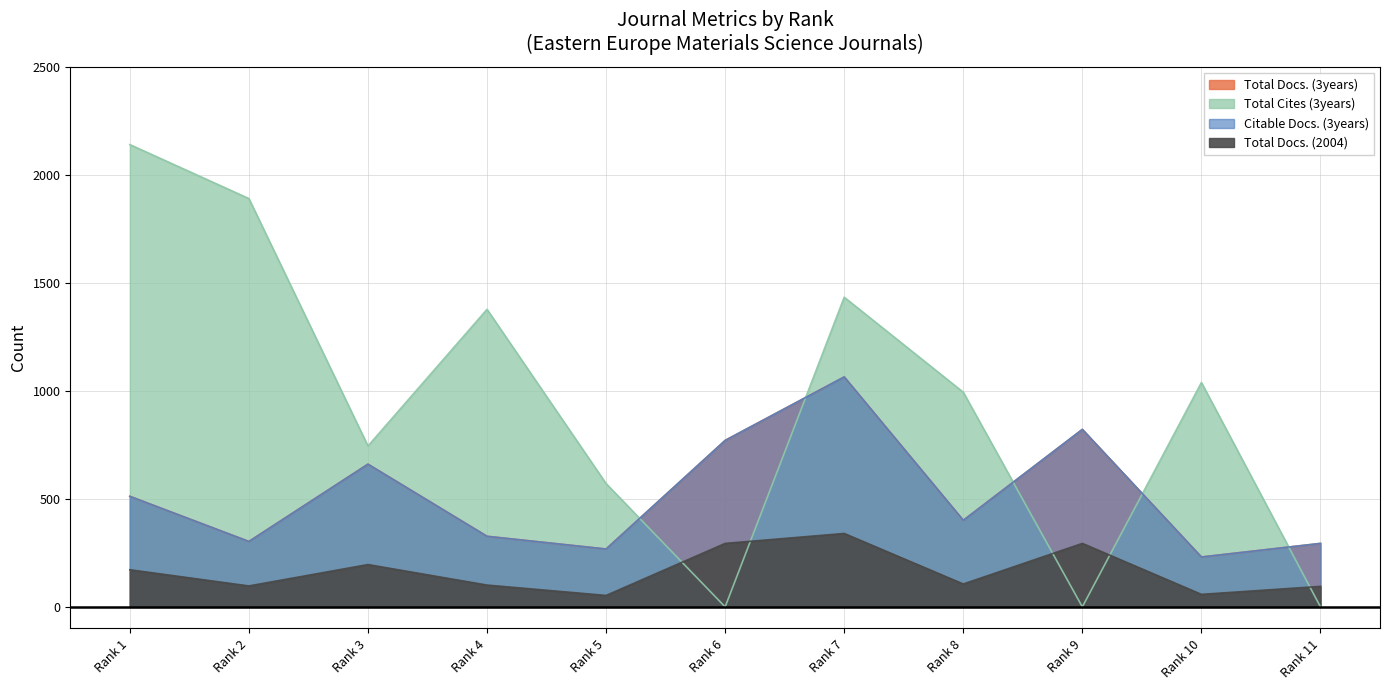

Where is the first local minimum for Total Cites (3years)?

Rank 3